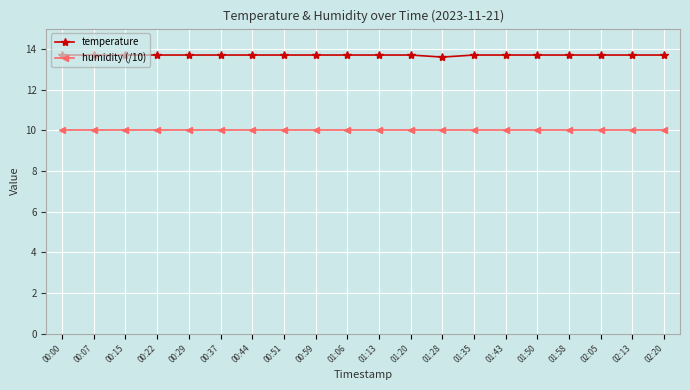

Reading right to left, list all the values displayed in this chart.

temperature: 02:20=13.7	02:13=13.7	02:05=13.7	01:58=13.7	01:50=13.7	01:43=13.7	01:35=13.7	01:28=13.6	01:20=13.7	01:13=13.7	01:06=13.7	00:59=13.7	00:51=13.7	00:44=13.7	00:37=13.7	00:29=13.7	00:22=13.7	00:15=13.7	00:07=13.7	00:00=13.7
humidity (/10): 02:20=10.0	02:13=10.0	02:05=10.0	01:58=10.0	01:50=10.0	01:43=10.0	01:35=10.0	01:28=10.0	01:20=10.0	01:13=10.0	01:06=10.0	00:59=10.0	00:51=10.0	00:44=10.0	00:37=10.0	00:29=10.0	00:22=10.0	00:15=10.0	00:07=10.0	00:00=10.0